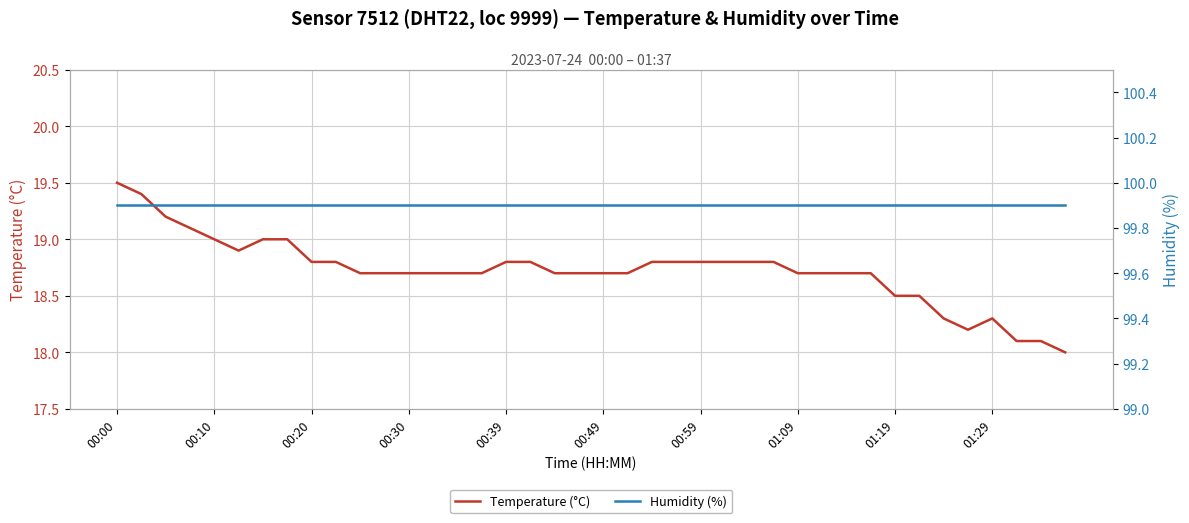

At which category is the sum across all series the highest?

00:00